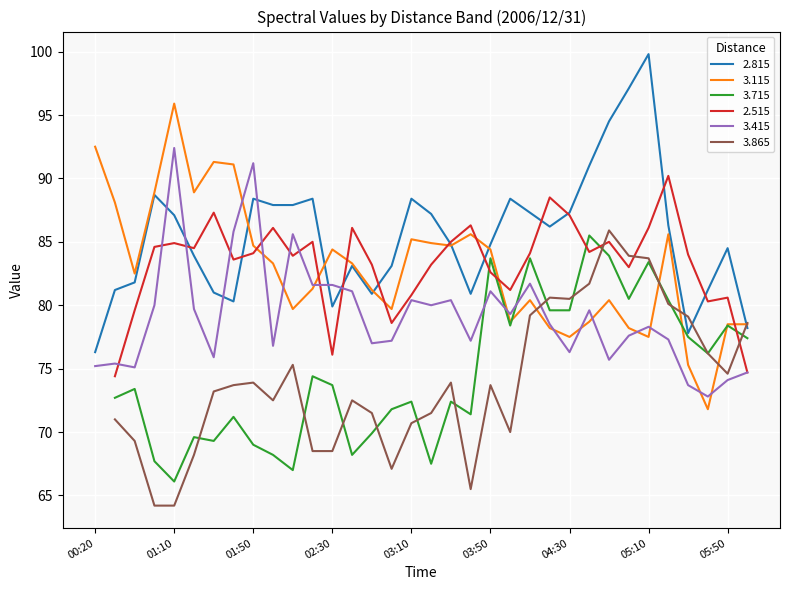

Is it true that 2.815 equals 88.4 at 01:50?

True